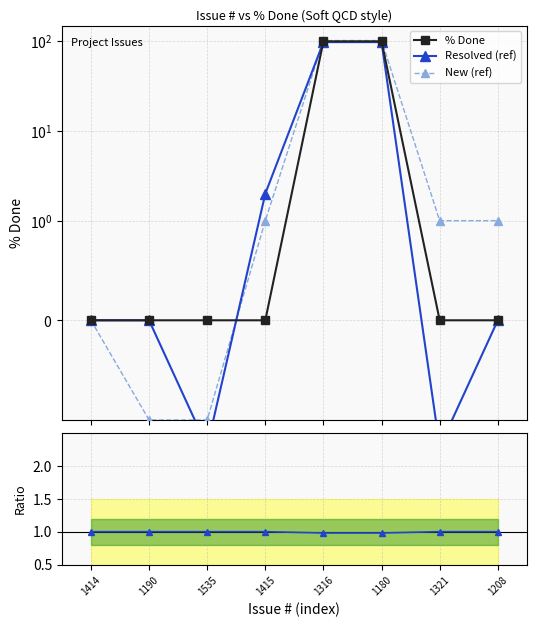

Count the number of categories in the chart.

8